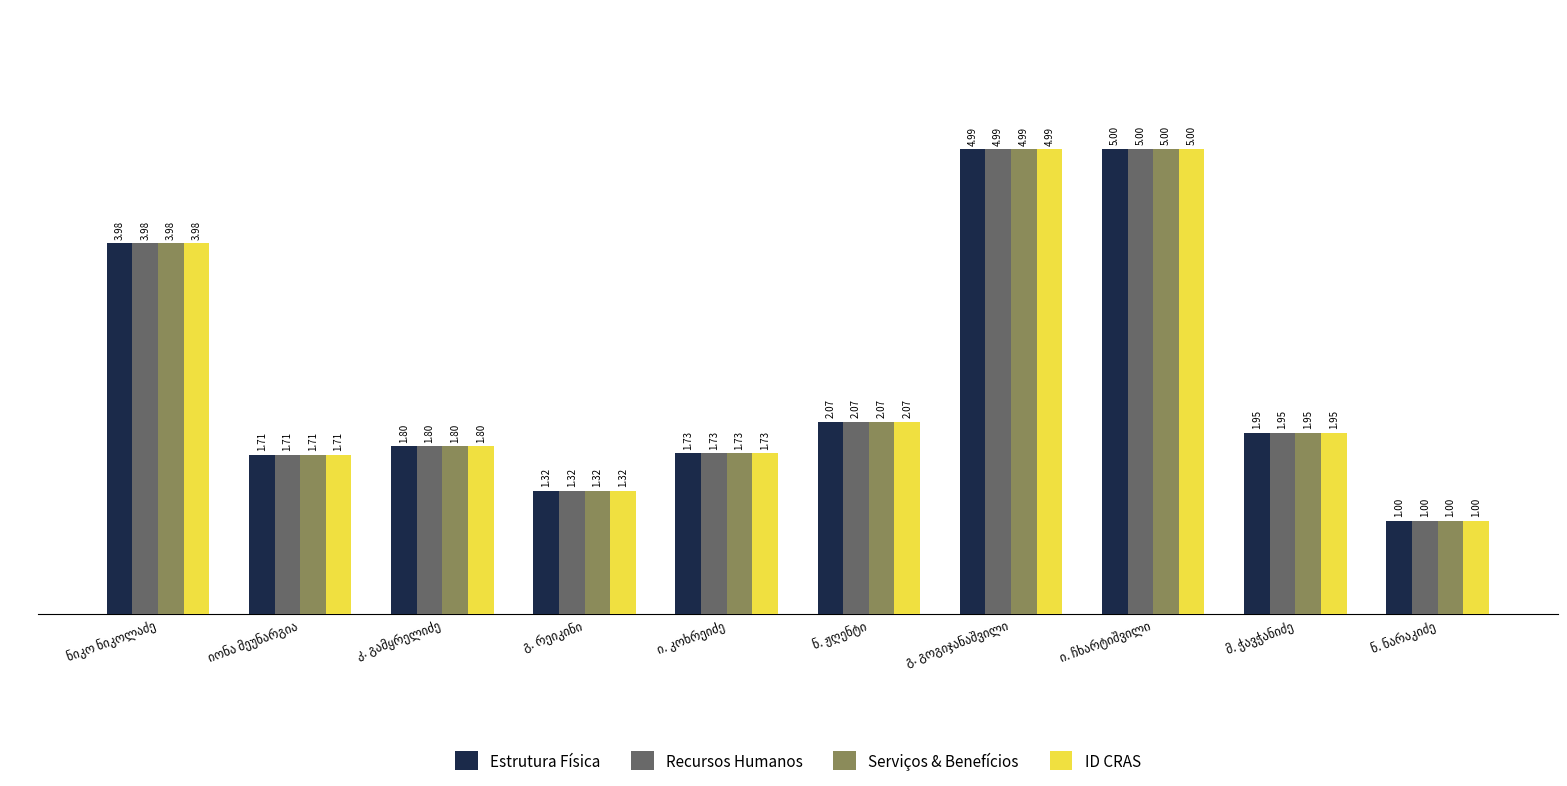

At how many categories does at least one series exceed 3?

3